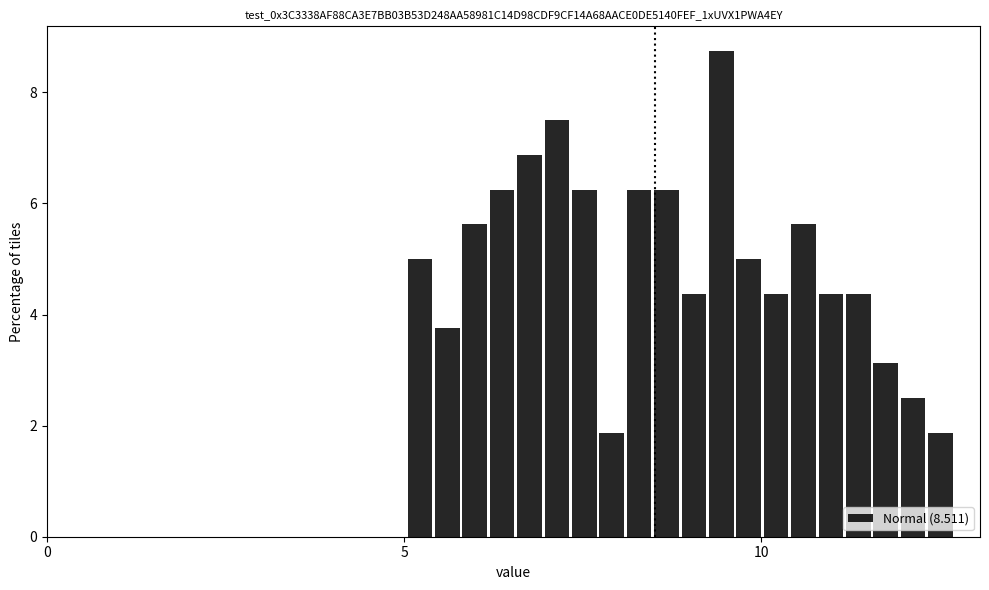

Read against the x-axis, roughly where is the centre of the tallest bar?

9.5